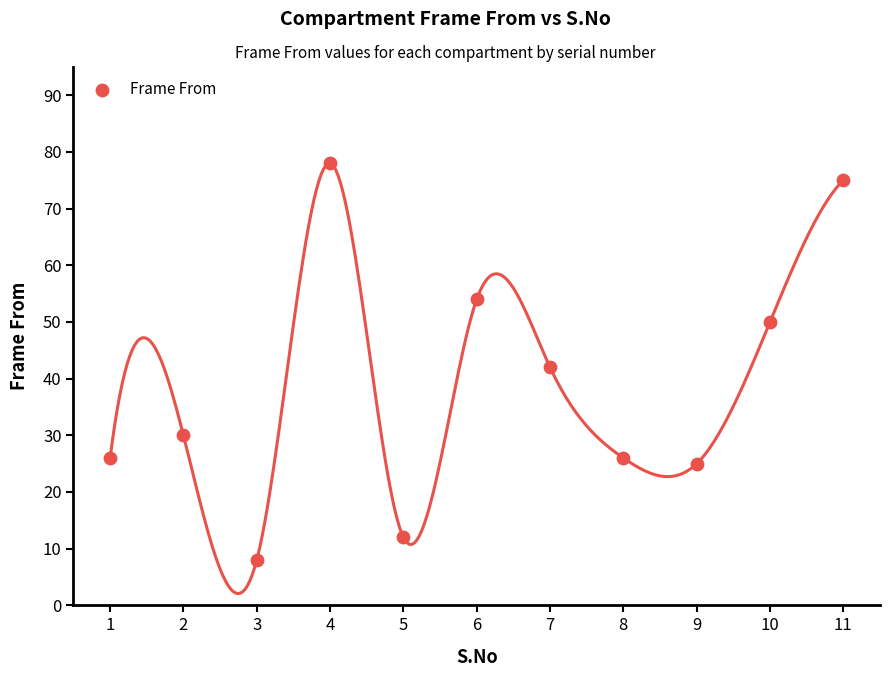

What Y value in the scatter plot is closest to 43?

42